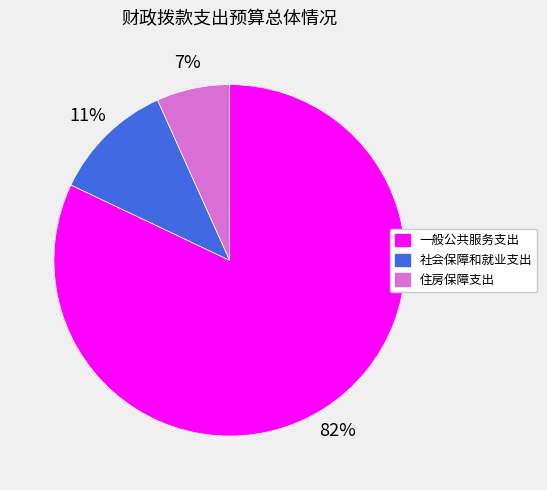

Is it true that 社会保障和就业支出 is 11% of the pie?

True